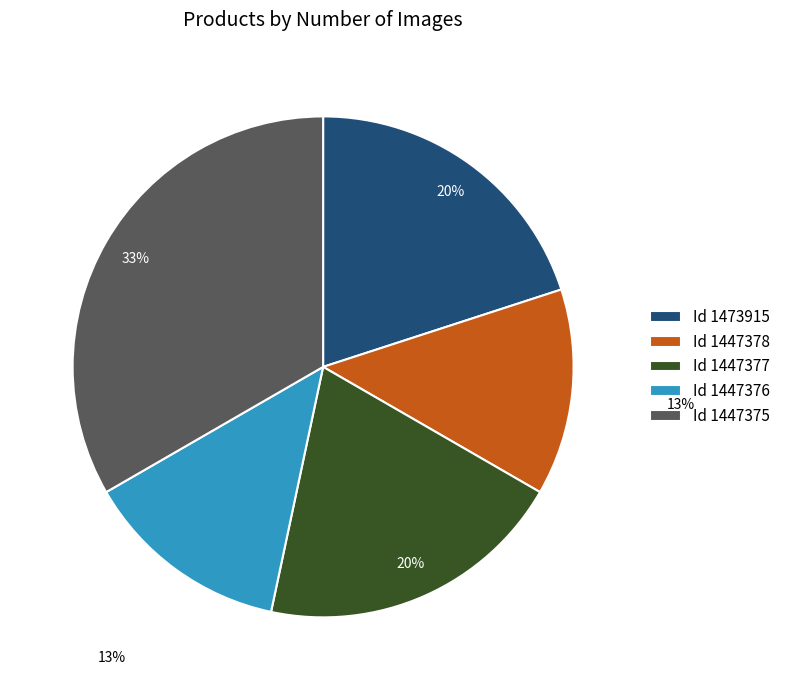

To the nearest percent, what percentage of the pie is Id 1447376?

13%